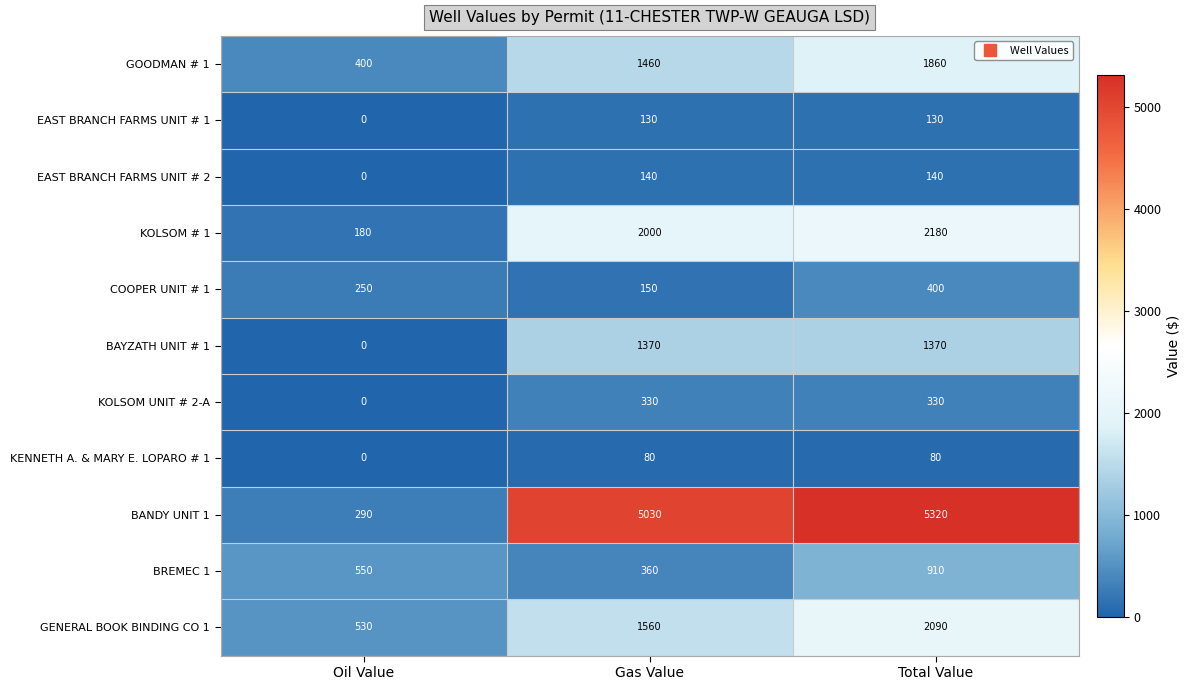

What is the sum of all EAST BRANCH FARMS UNIT # 1 values?

260